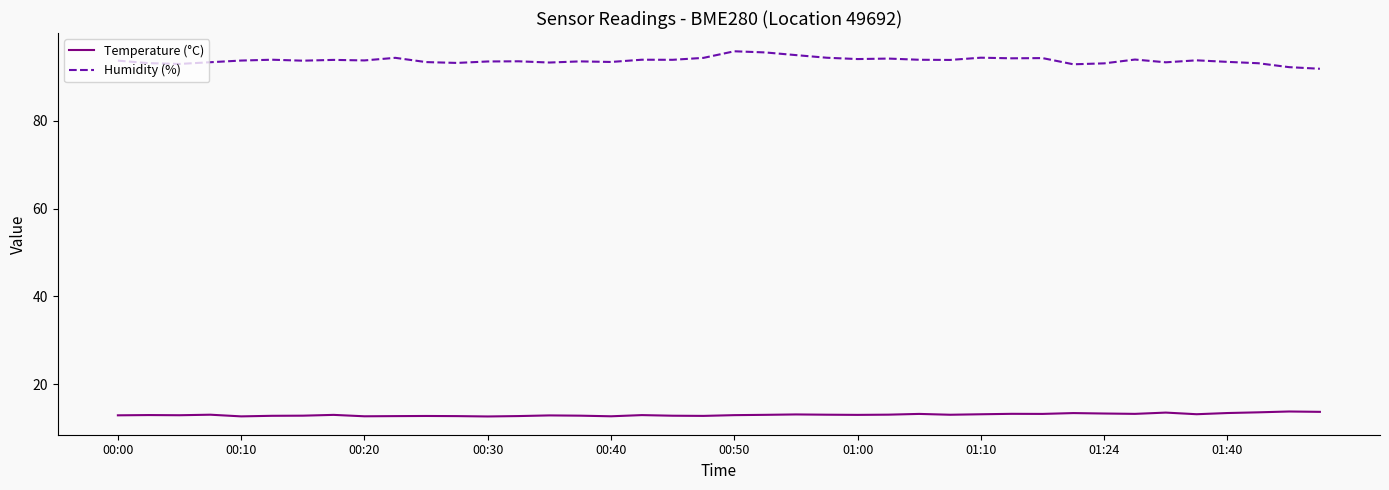

Which series has the widest spread of values?

Humidity (%)